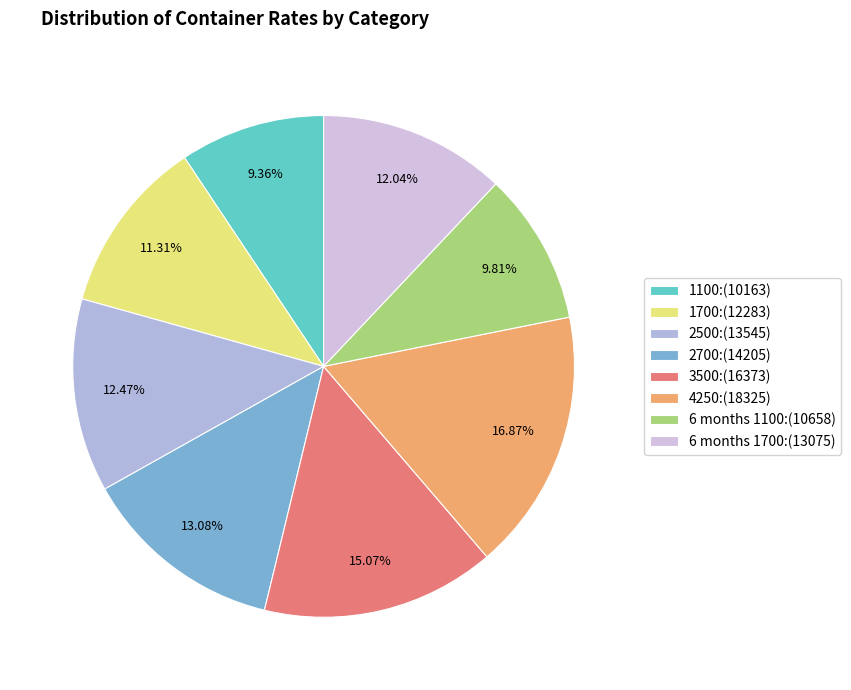

True or false: 2500 accounts for 3% of the total.

False